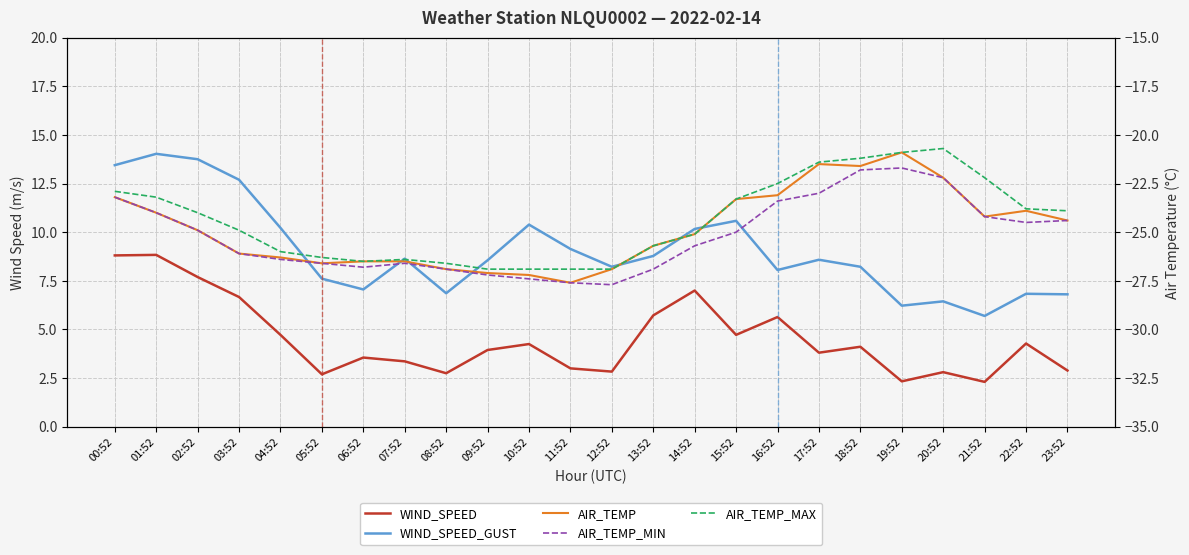

Where is the first local minimum for WIND_SPEED?

05:52